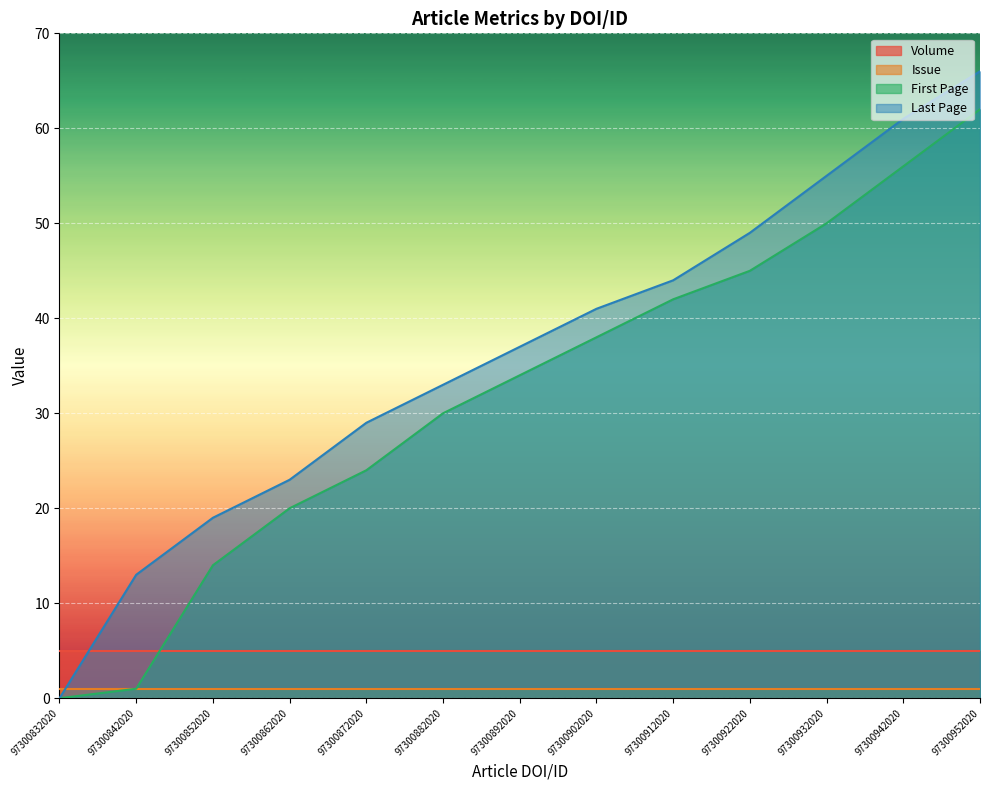

How many positive values does the First Page series have?

12